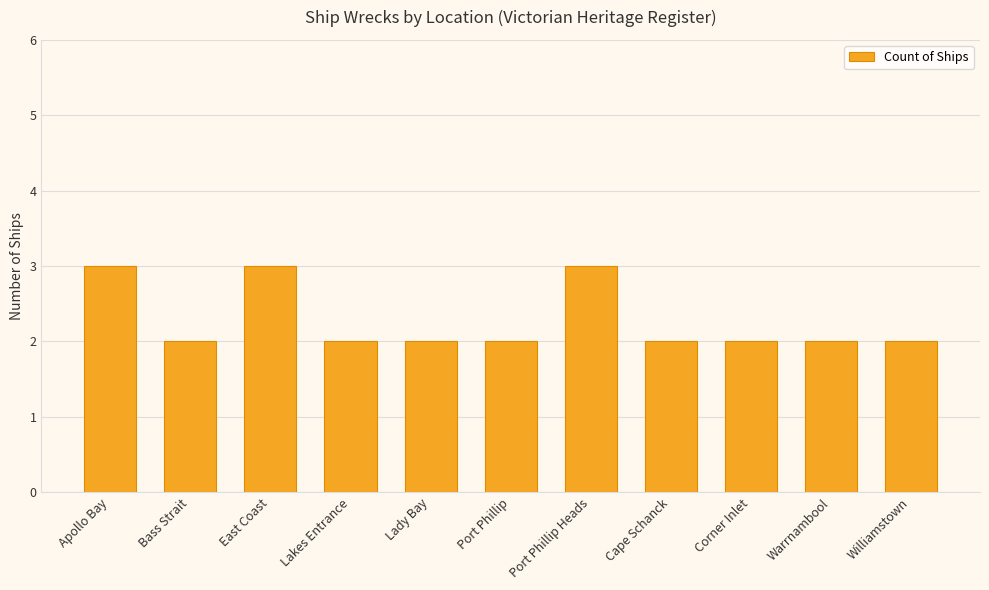

Which has a higher value, Cape Schanck or Apollo Bay?

Apollo Bay